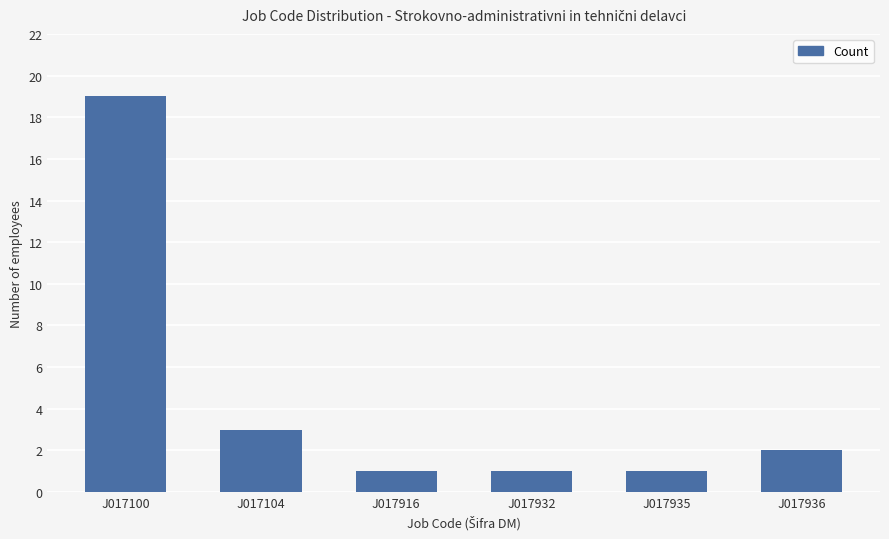

Reading left to right, transcribe all the data shown in this chart.

J017100=19	J017104=3	J017916=1	J017932=1	J017935=1	J017936=2